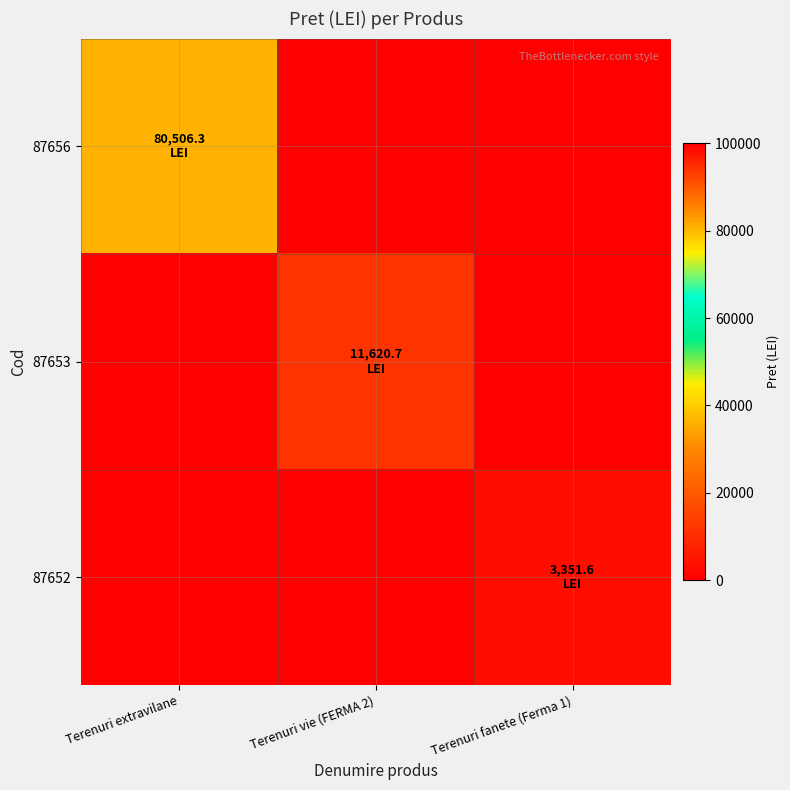

Reading left to right, what are all the values shown in this chart?

87656: Terenuri extravilane=80506.3	Terenuri vie (FERMA 2)=0.0	Terenuri fanete (Ferma 1)=0.0
87653: Terenuri extravilane=0.0	Terenuri vie (FERMA 2)=11620.7	Terenuri fanete (Ferma 1)=0.0
87652: Terenuri extravilane=0.0	Terenuri vie (FERMA 2)=0.0	Terenuri fanete (Ferma 1)=3351.6